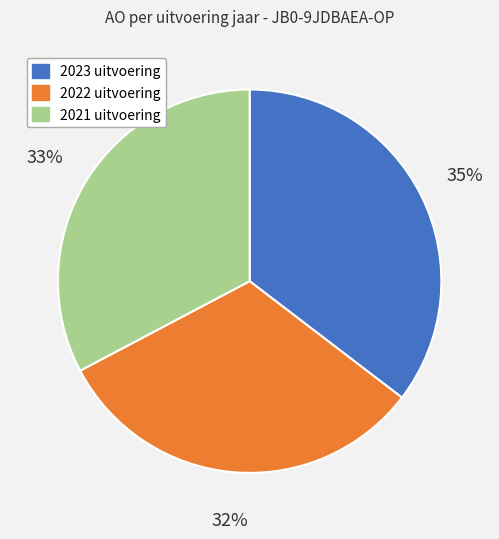

How many slices are in this pie chart?

3